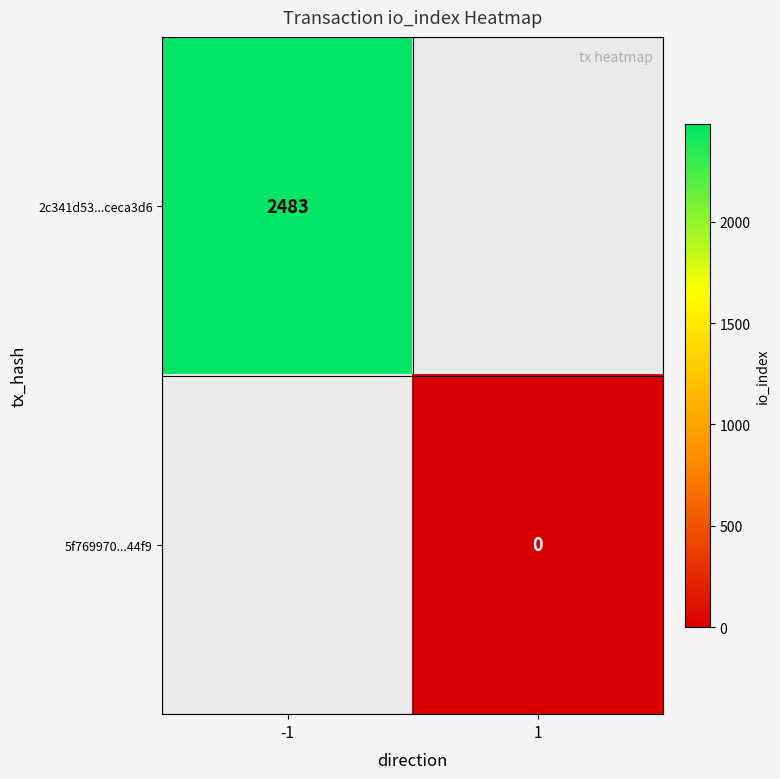

True or false: 2c341d53...ceca3d6 has a value of 2483 at -1.

True